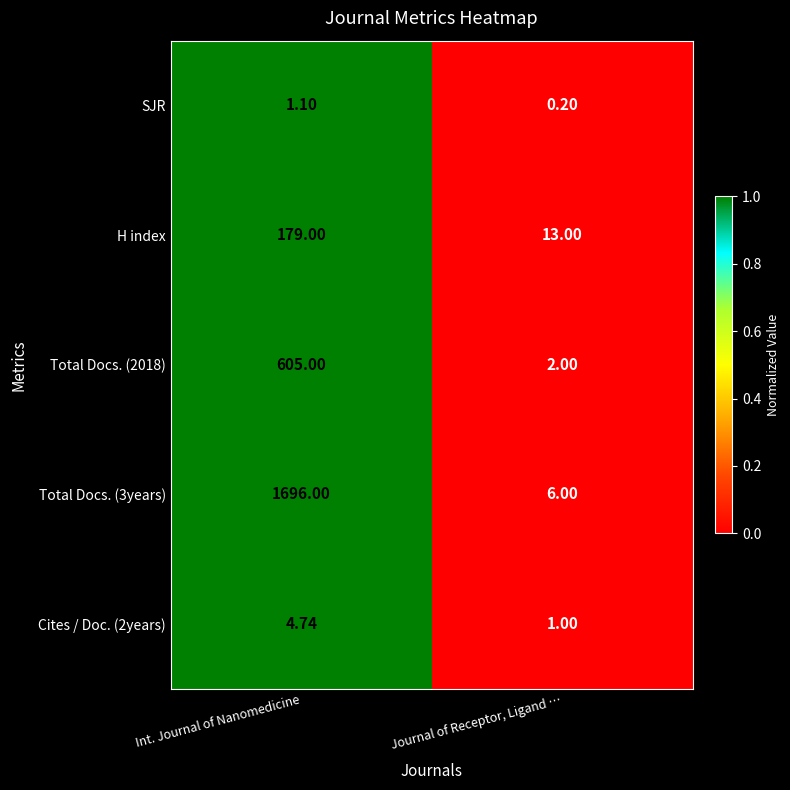

Where is SJR nearest to the value 0?

Journal of Receptor, Ligand …